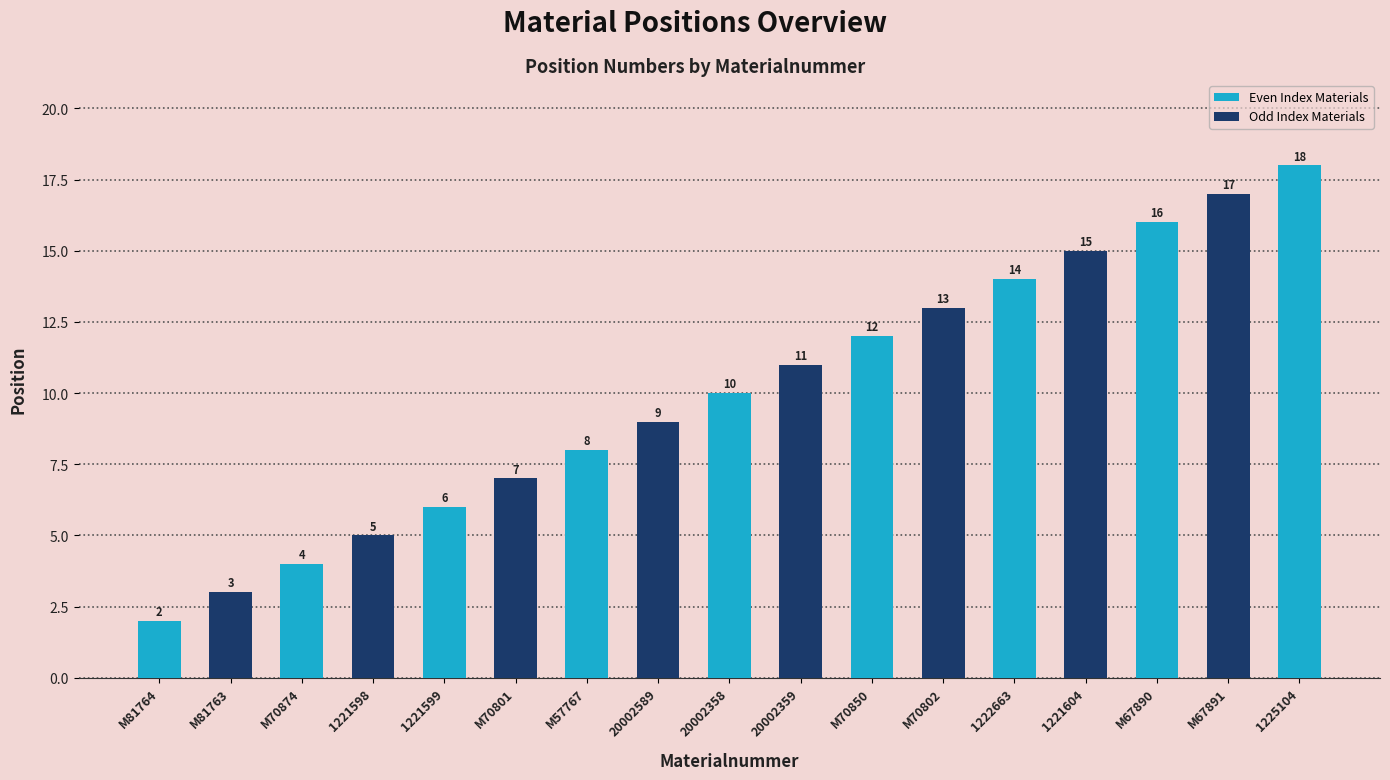

What is the minimum value shown in the chart?

2